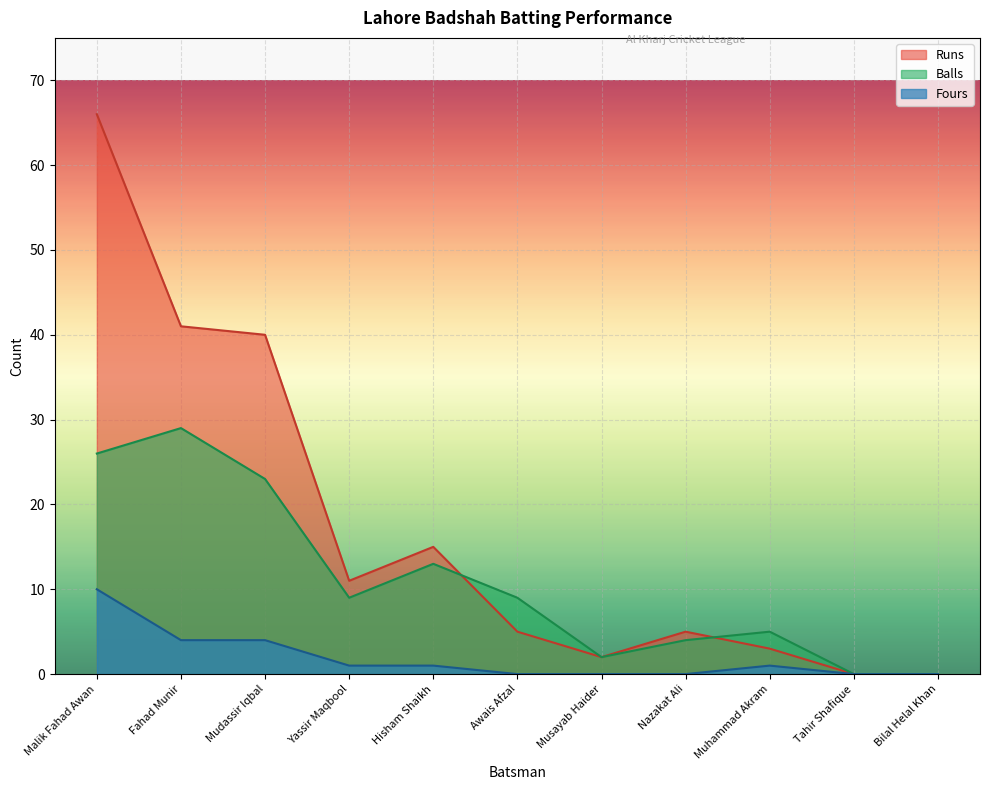

Between Musayab Haider and Fahad Munir, which is larger?

Fahad Munir